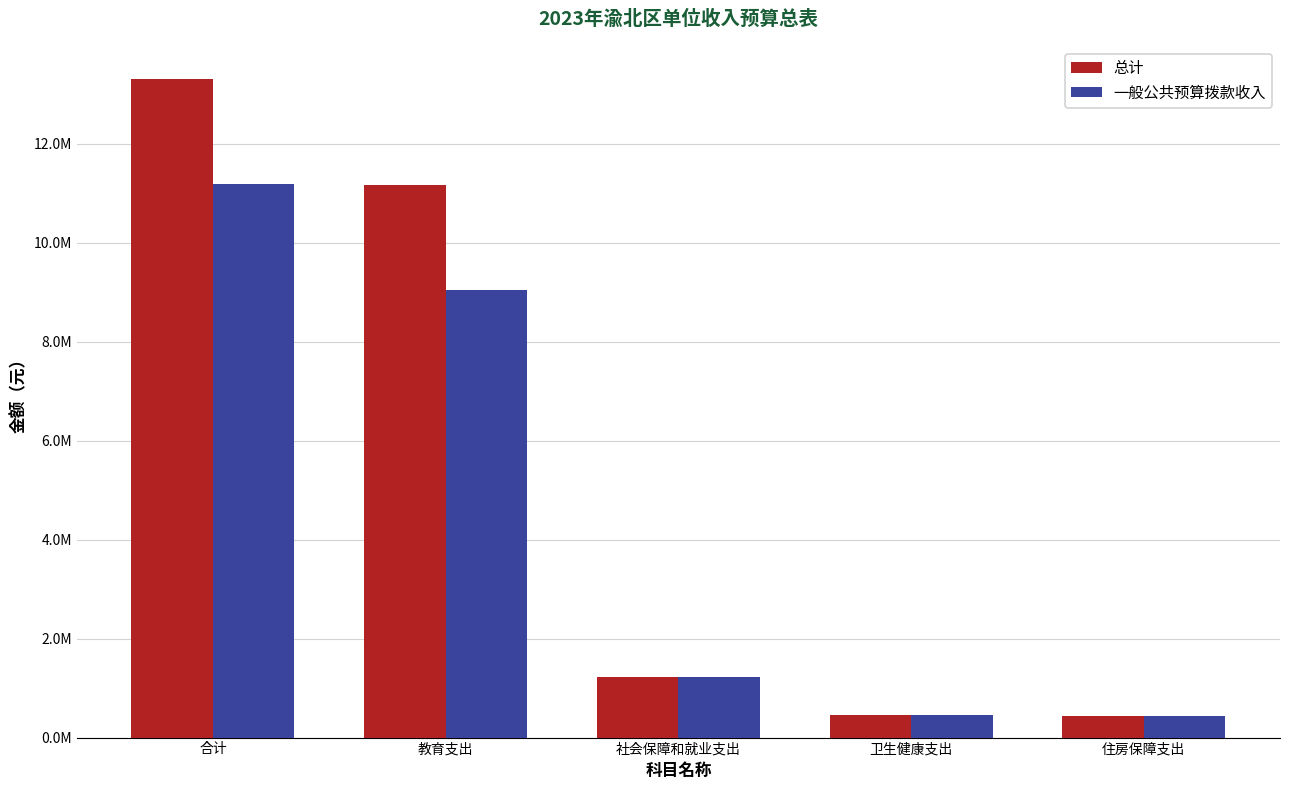

Does the chart contain any negative values?

No